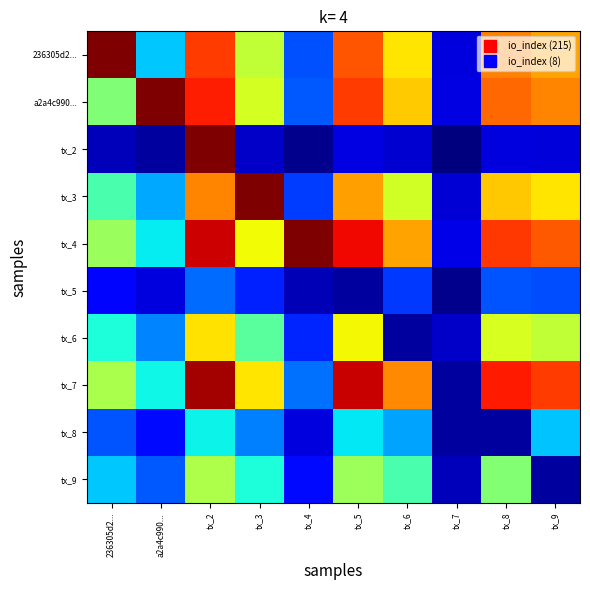

Reading left to right, list all the values displayed in this chart.

236305d2...: 236305d2...=215.0	a2a4c990...=71.0	tx_2=182.4	tx_3=126.2	tx_4=46.1	tx_5=176.0	tx_6=144.1	tx_7=20.3	tx_8=166.0	tx_9=159.1
a2a4c990...: 236305d2...=110.0	a2a4c990...=215.0	tx_2=189.2	tx_3=131.1	tx_4=47.5	tx_5=182.5	tx_6=149.7	tx_7=20.8	tx_8=172.1	tx_9=165.2
tx_2: 236305d2...=13.1	a2a4c990...=8.3	tx_2=215.0	tx_3=15.5	tx_4=5.3	tx_5=21.2	tx_6=17.6	tx_7=2.1	tx_8=20.0	tx_9=19.4
tx_3: 236305d2...=95.8	a2a4c990...=64.4	tx_2=165.4	tx_3=215.0	tx_4=41.8	tx_5=159.6	tx_6=130.6	tx_7=18.4	tx_8=150.5	tx_9=144.2
tx_4: 236305d2...=116.6	a2a4c990...=77.9	tx_2=200.8	tx_3=139.1	tx_4=215.0	tx_5=193.6	tx_6=158.8	tx_7=22.1	tx_8=182.6	tx_9=175.3
tx_5: 236305d2...=30.2	a2a4c990...=19.8	tx_2=51.6	tx_3=35.9	tx_4=12.7	tx_5=8.0	tx_6=41.0	tx_7=5.4	tx_8=46.8	tx_9=45.2
tx_6: 236305d2...=84.0	a2a4c990...=56.5	tx_2=145.1	tx_3=100.2	tx_4=36.7	tx_5=139.9	tx_6=8.0	tx_7=16.2	tx_8=132.0	tx_9=126.4
tx_7: 236305d2...=121.0	a2a4c990...=80.8	tx_2=208.3	tx_3=144.3	tx_4=52.4	tx_5=200.9	tx_6=164.7	tx_7=8.0	tx_8=189.5	tx_9=181.8
tx_8: 236305d2...=46.7	a2a4c990...=30.8	tx_2=80.0	tx_3=55.6	tx_4=19.9	tx_5=77.2	tx_6=63.5	tx_7=8.6	tx_8=8.0	tx_9=70.0
tx_9: 236305d2...=70.5	a2a4c990...=47.5	tx_2=121.8	tx_3=84.1	tx_4=30.9	tx_5=117.5	tx_6=96.1	tx_7=13.7	tx_8=110.9	tx_9=8.0